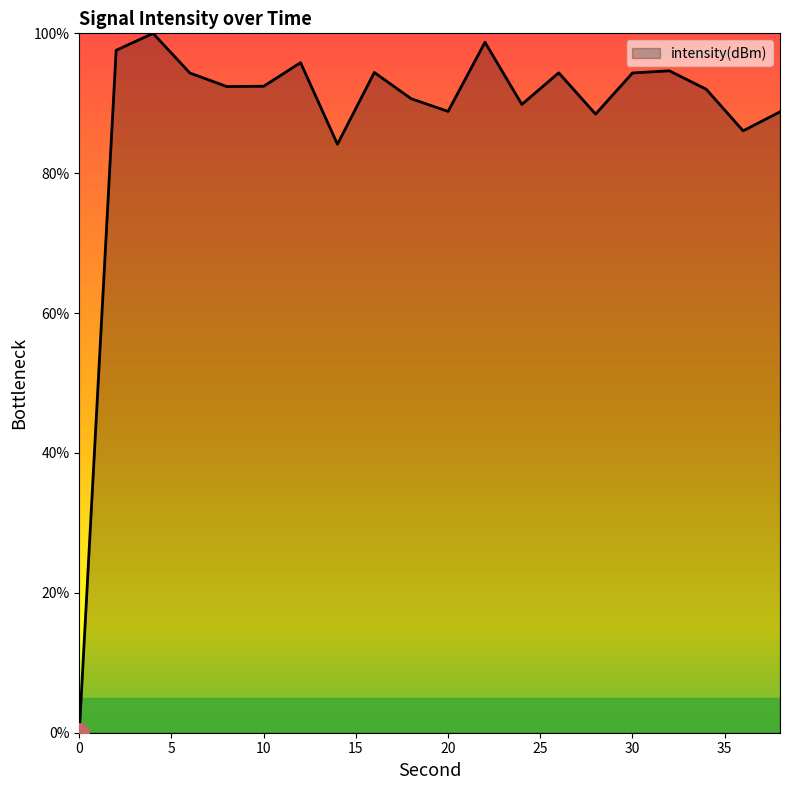

What is the difference between the maximum and minimum values?

100.0